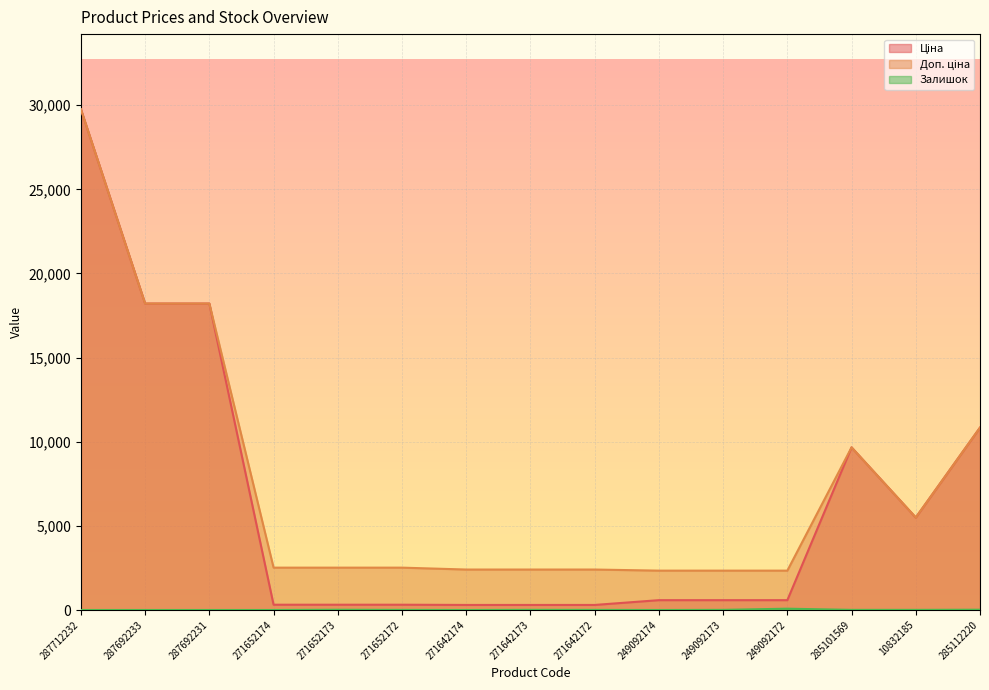

What are all the series names shown in the legend?

Ціна, Доп. ціна, Залишок